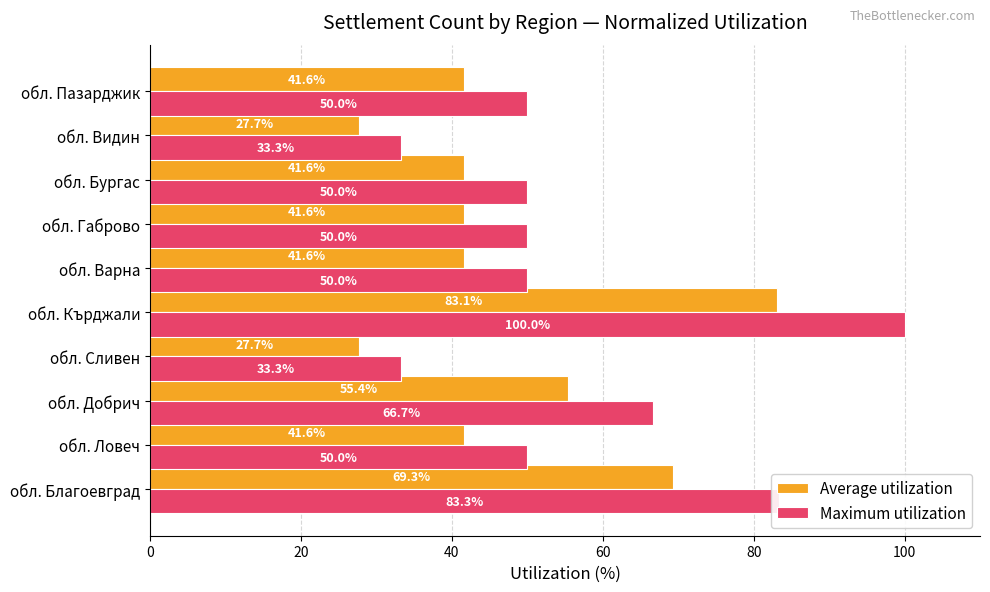

What is the difference between the second highest and minimum values in the Average utilization series?

41.6